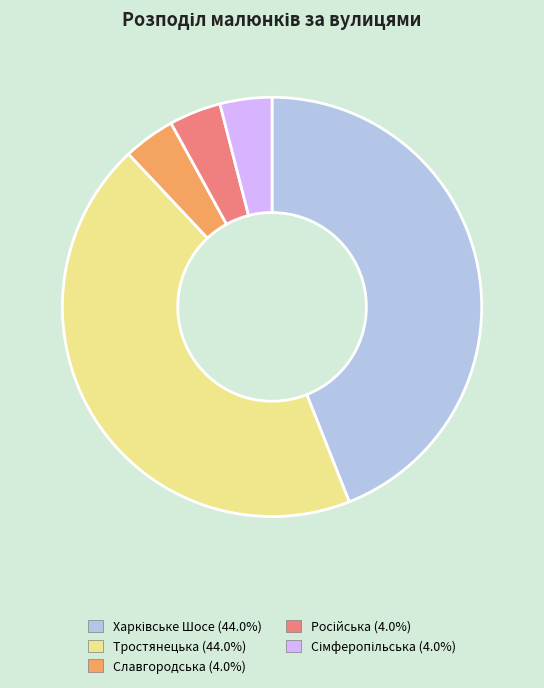

Does any single category account for the majority?

No